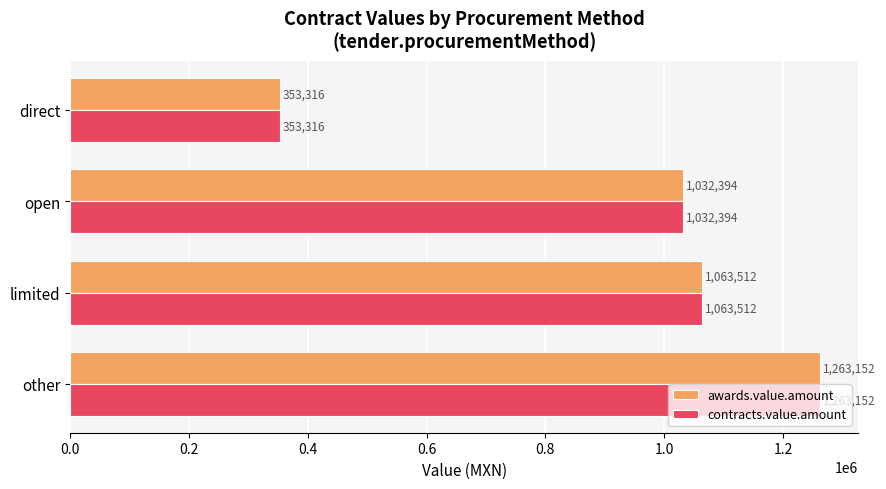

The awards.value.amount series shows 508805.2 at other. True or false?

False